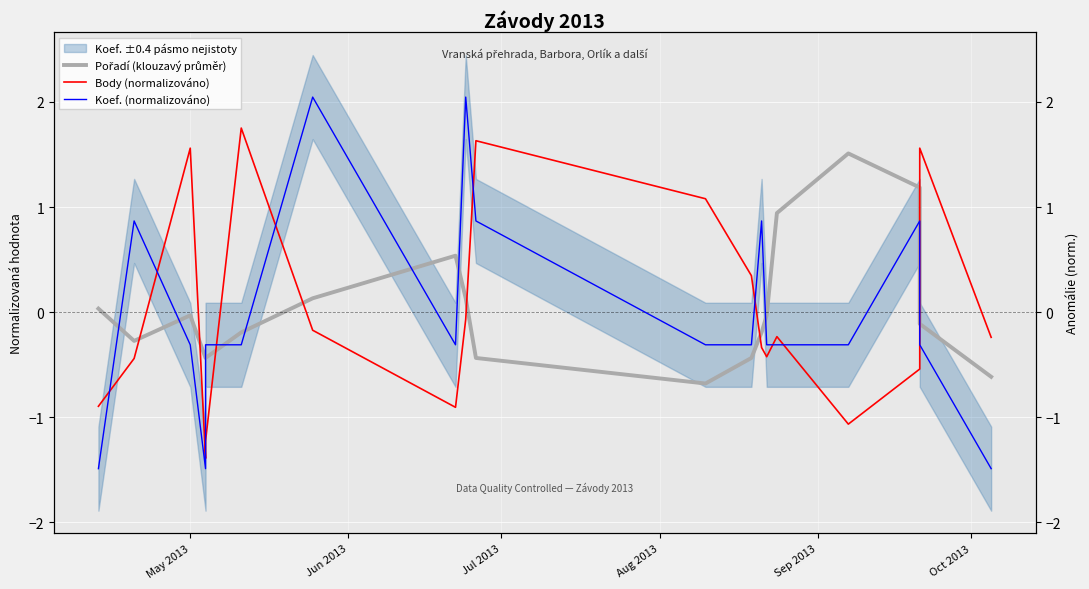

Which series ends up on top after the final intersection of Body (normalizováno) and Pořadí (klouzavý průměr)?

Body (normalizováno)